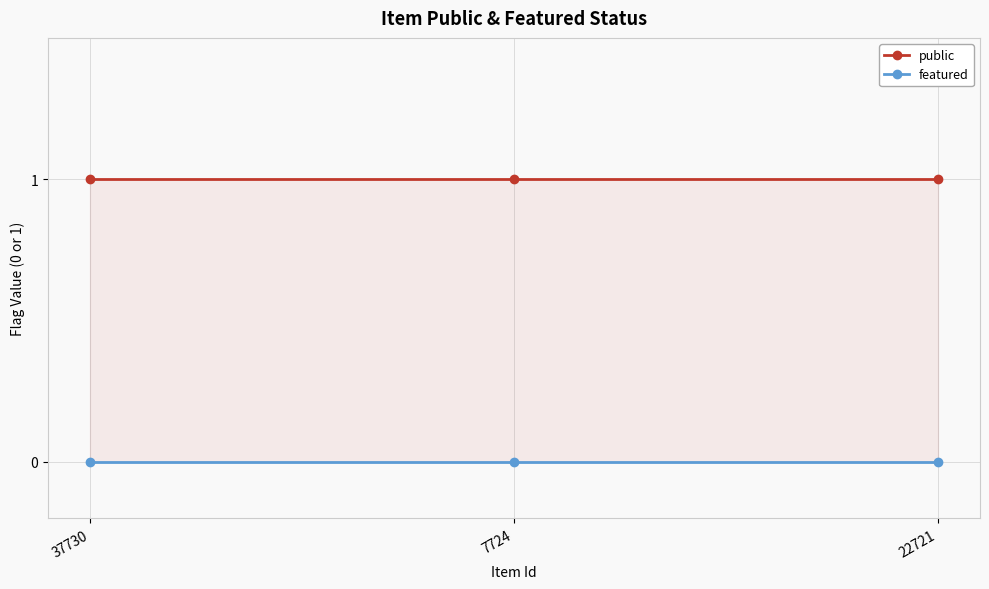

Rank the series by their average value, from lowest to highest.

featured, public